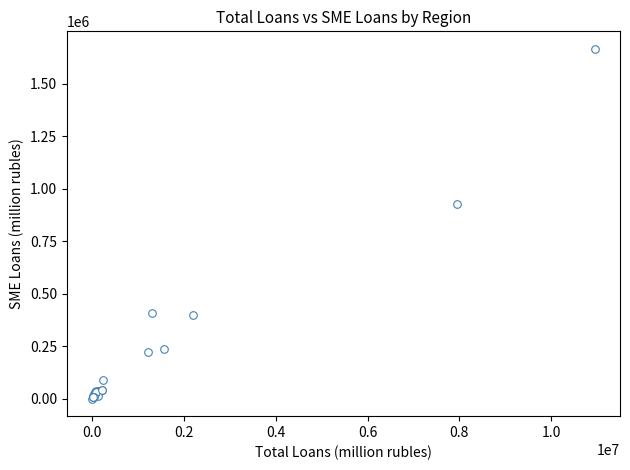

What Y value in the scatter plot is closest to 832716?

928654